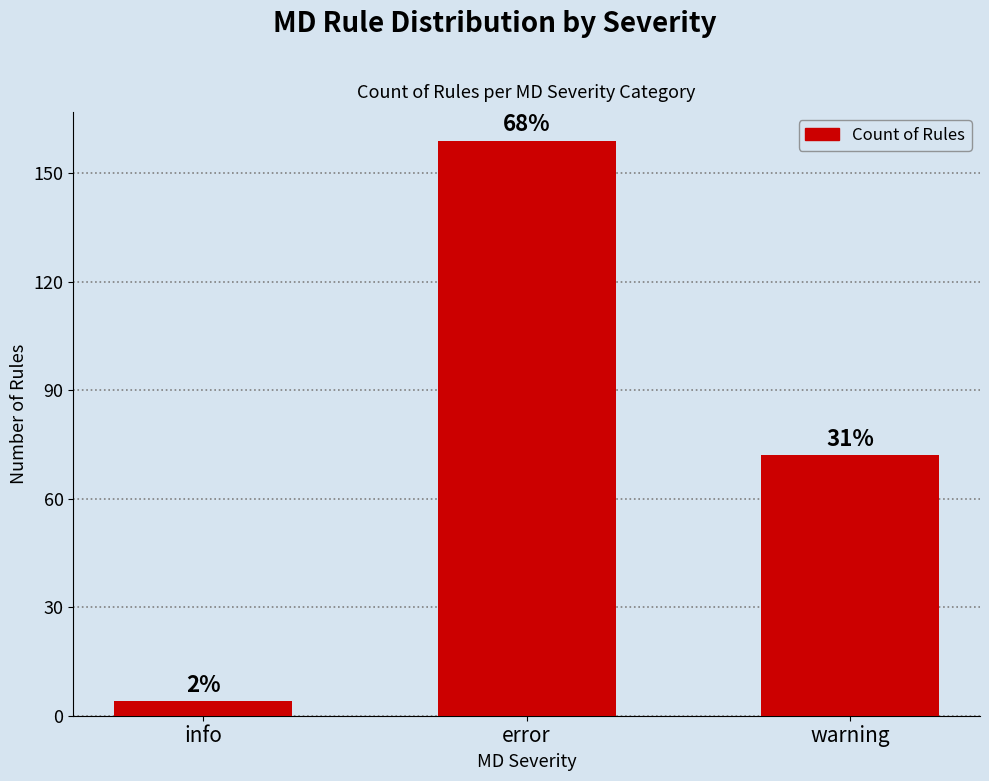

What is the difference between the maximum and minimum values?

155